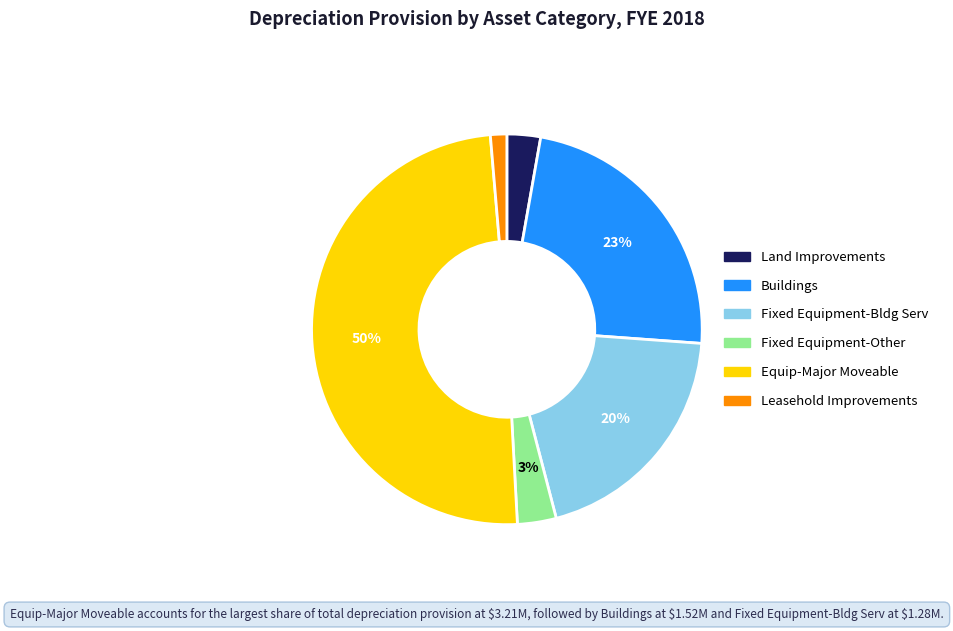

How many slices are in this pie chart?

6